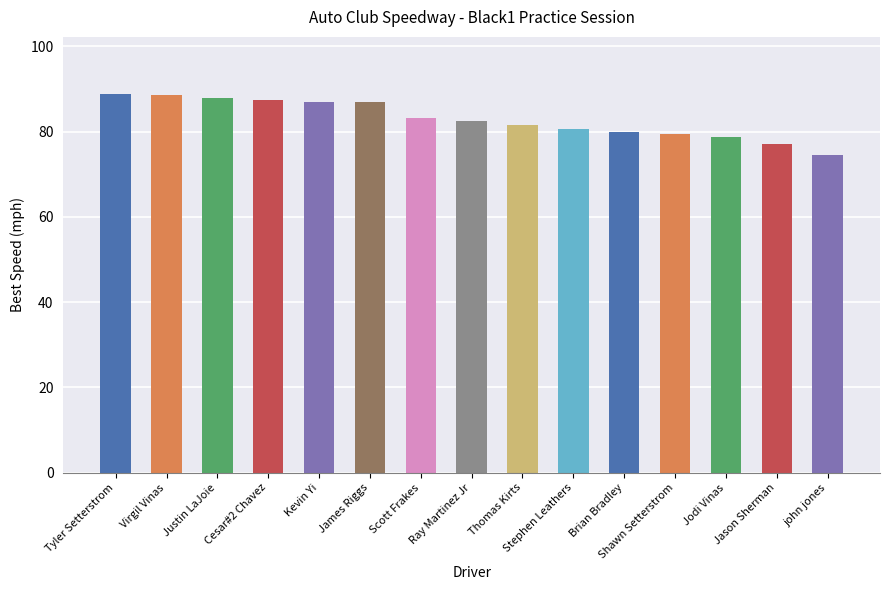

What is the difference between the second highest and minimum values?

14.0